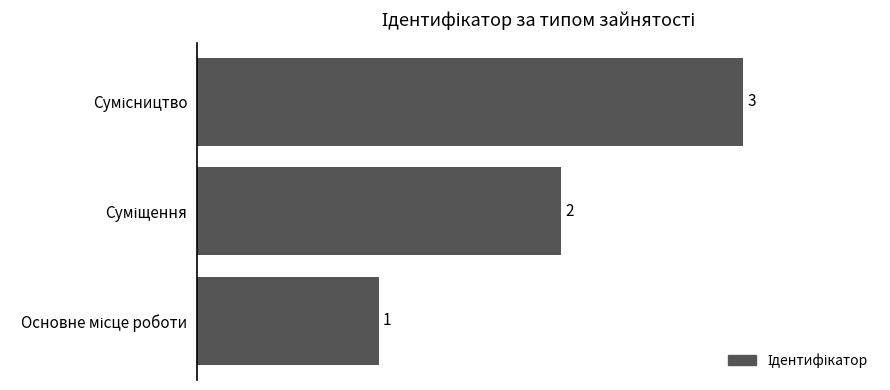

What is the greatest value displayed?

3